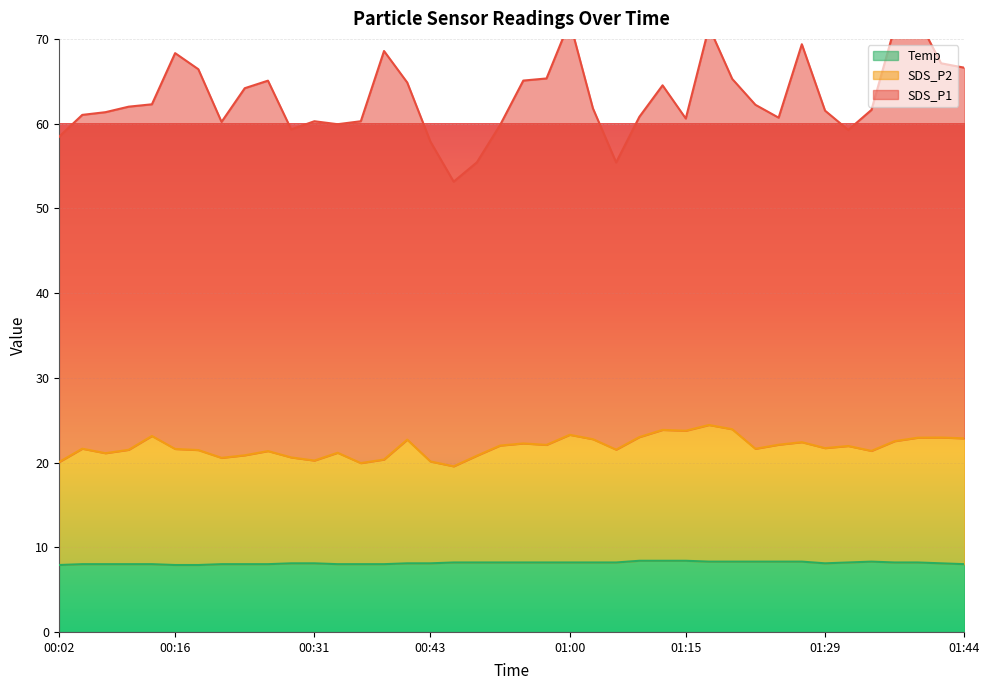

True or false: SDS_P2 and Temp cross at least once.

False